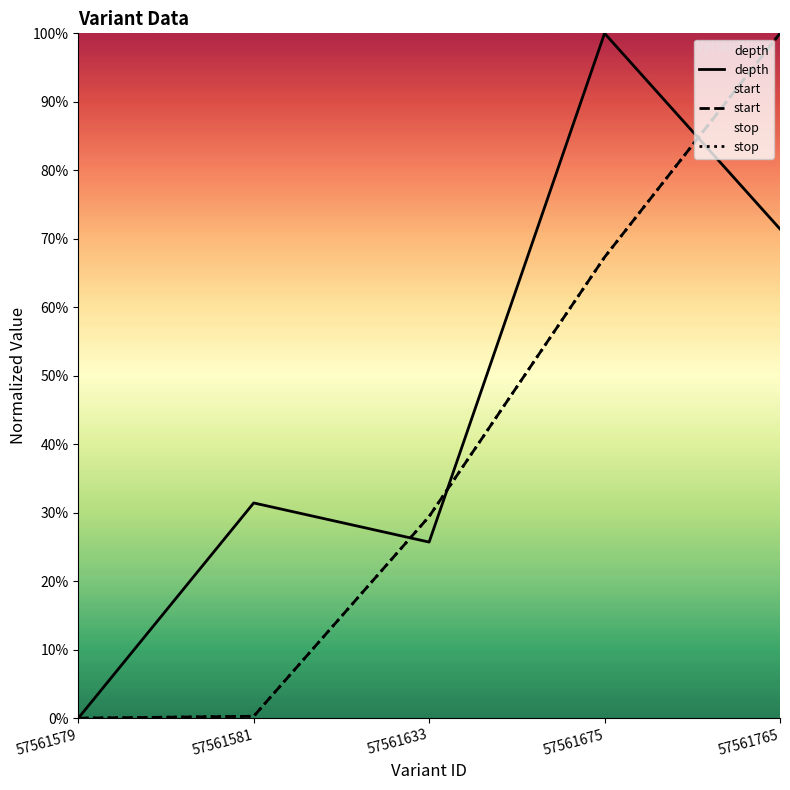

Is it true that start equals 67.2 at 57561765?

False